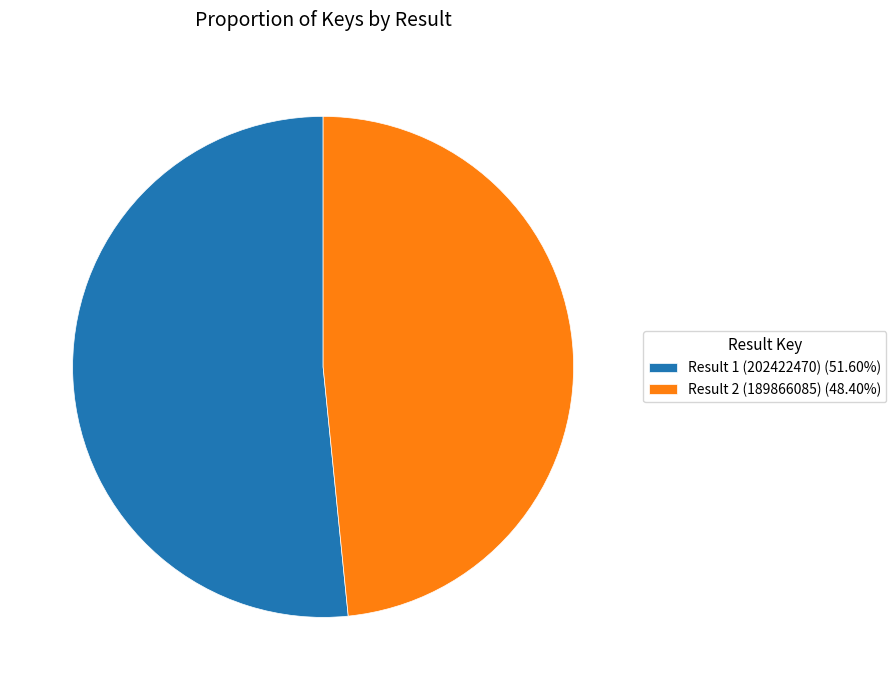

Combined, do Result 1 (202422470) (51.60%) and Result 2 (189866085) (48.40%) account for over 50%?

Yes